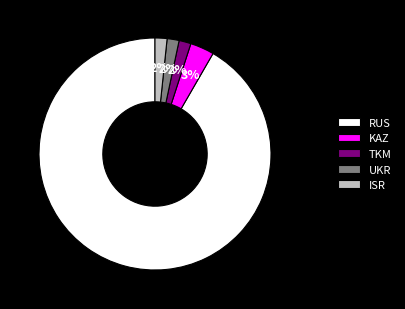

What is the largest slice in the pie chart?

RUS